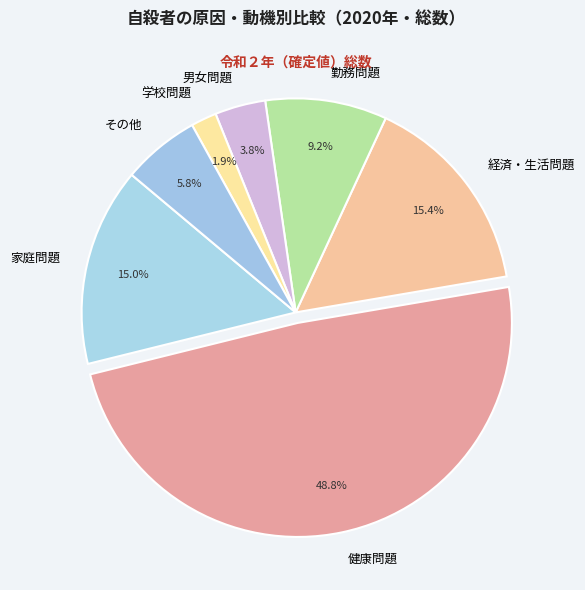

What is the smallest slice in the pie chart?

学校問題